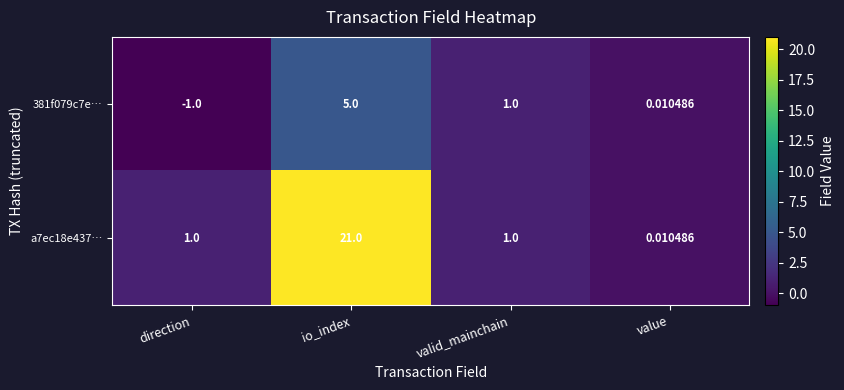

At which category is the sum across all series the highest?

io_index